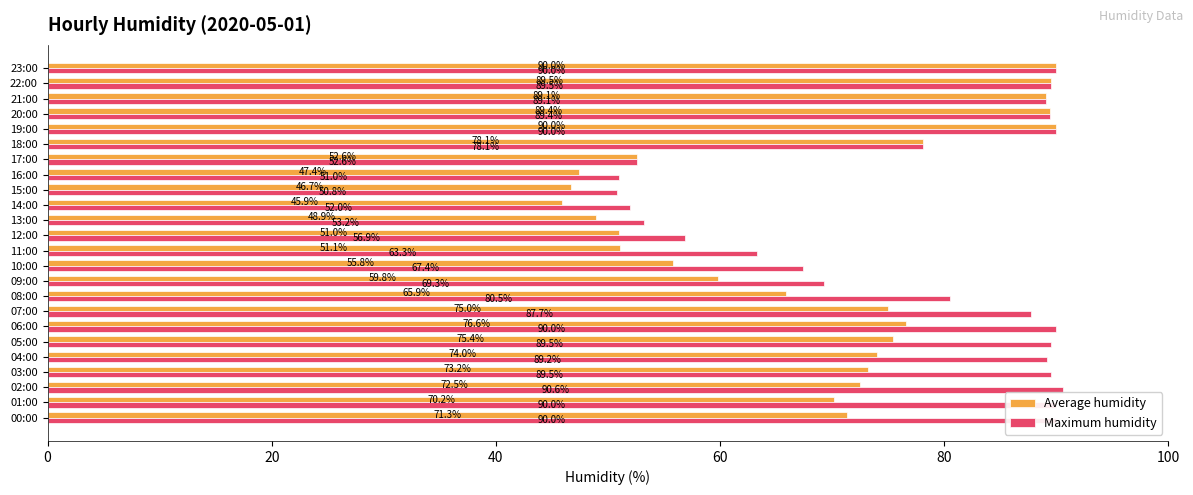

At how many categories does at least one series exceed 78?

15